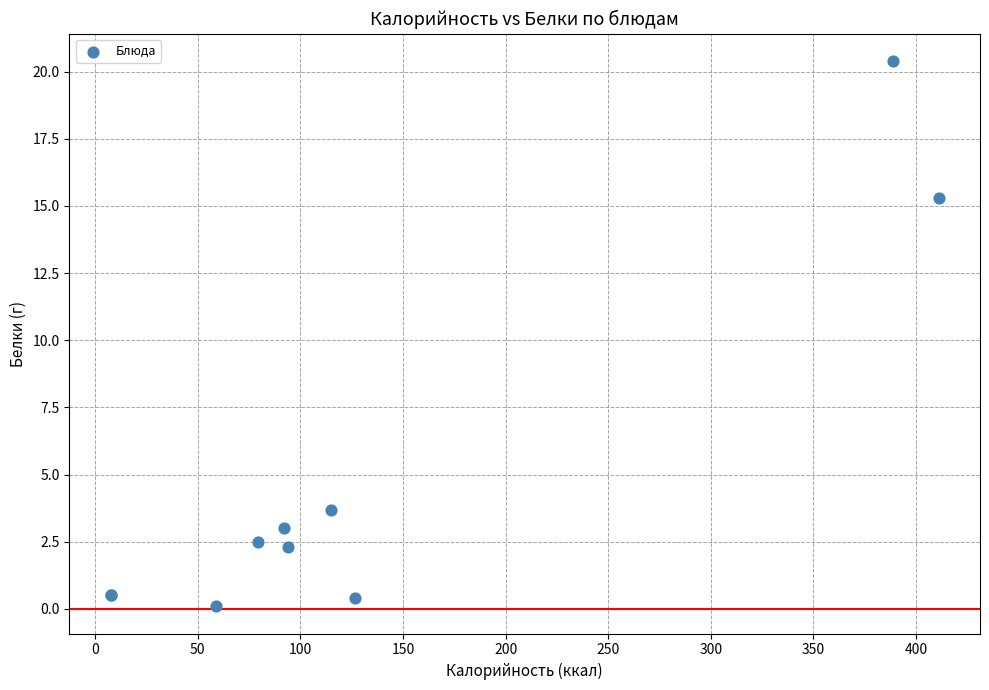

What Y value in the scatter plot is closest to 10?

15.3